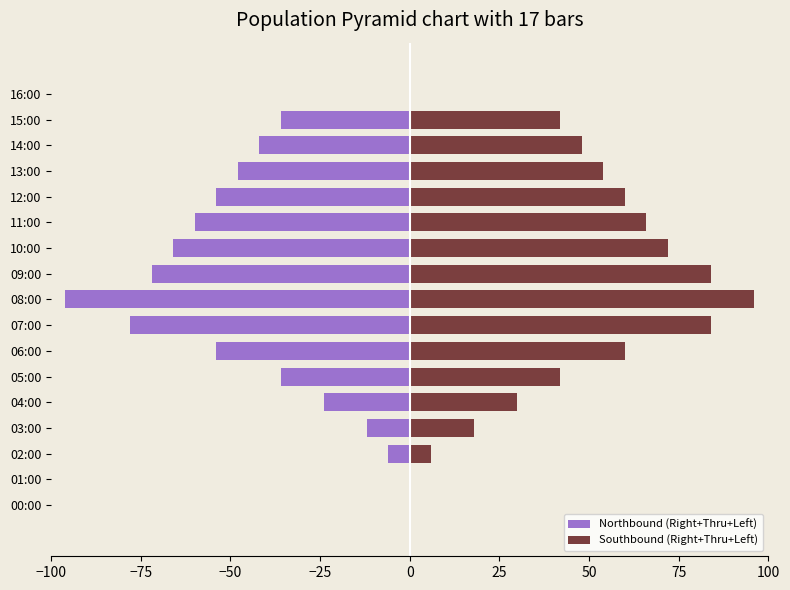

List the series in order of their peak value, highest first.

Southbound (Right+Thru+Left), Northbound (Right+Thru+Left)